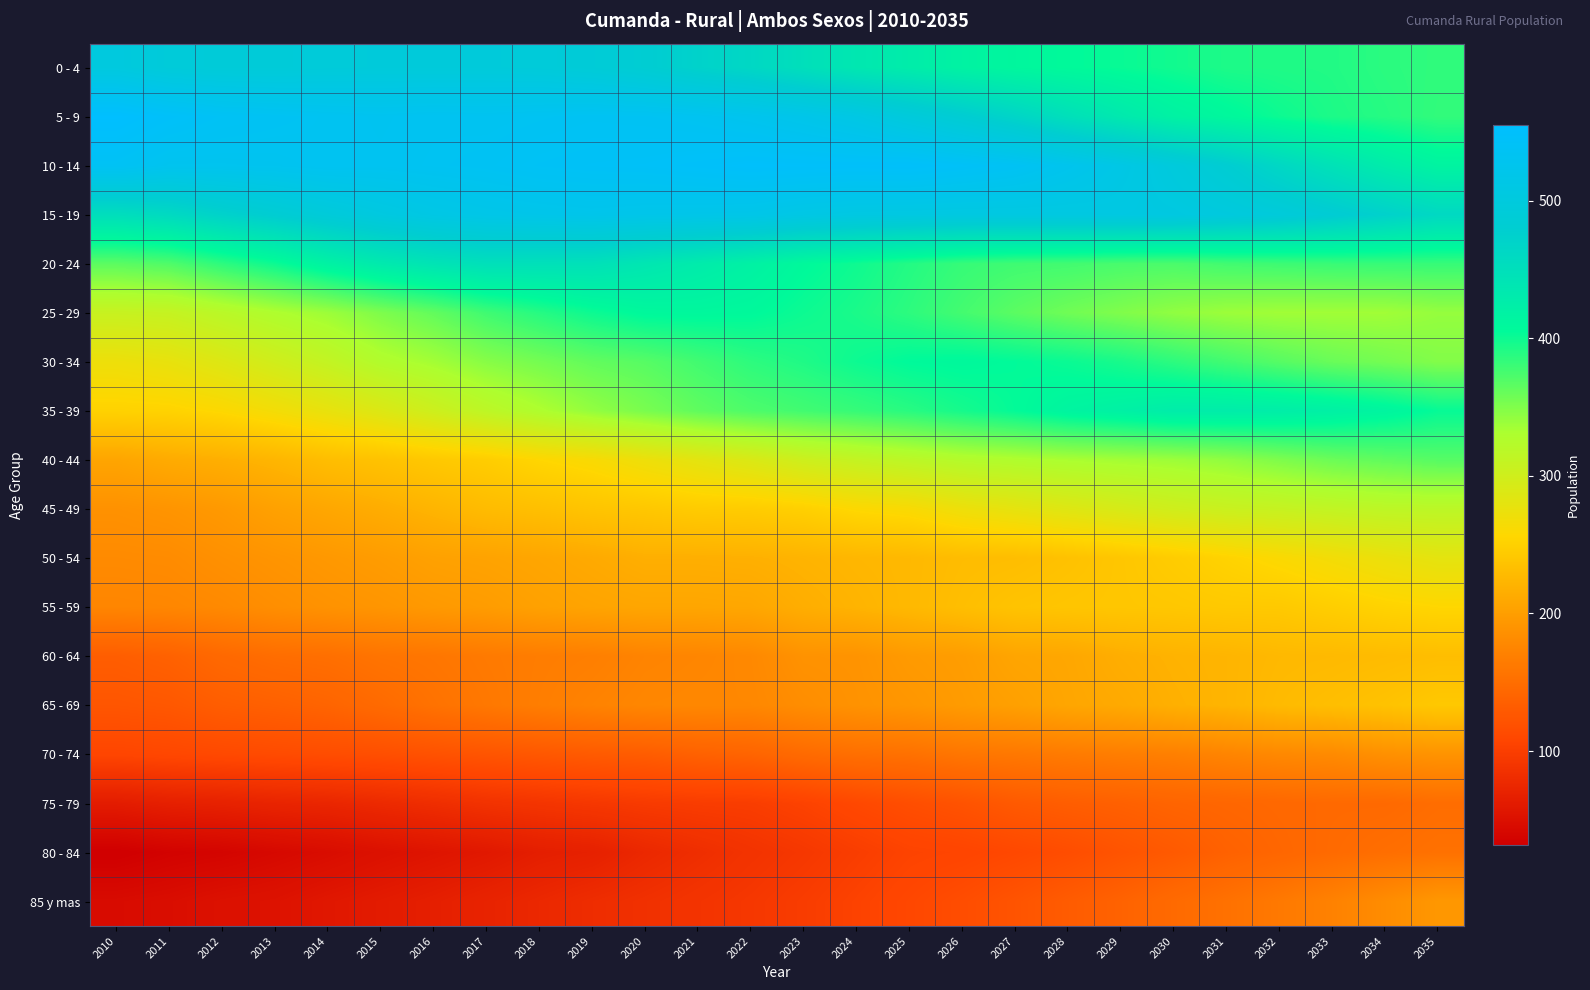

List the series in order of their peak value, lowest first.

75 - 79, 80 - 84, 70 - 74, 85 y mas, 60 - 64, 65 - 69, 55 - 59, 50 - 54, 45 - 49, 40 - 44, 30 - 34, 25 - 29, 35 - 39, 20 - 24, 0 - 4, 15 - 19, 10 - 14, 5 - 9